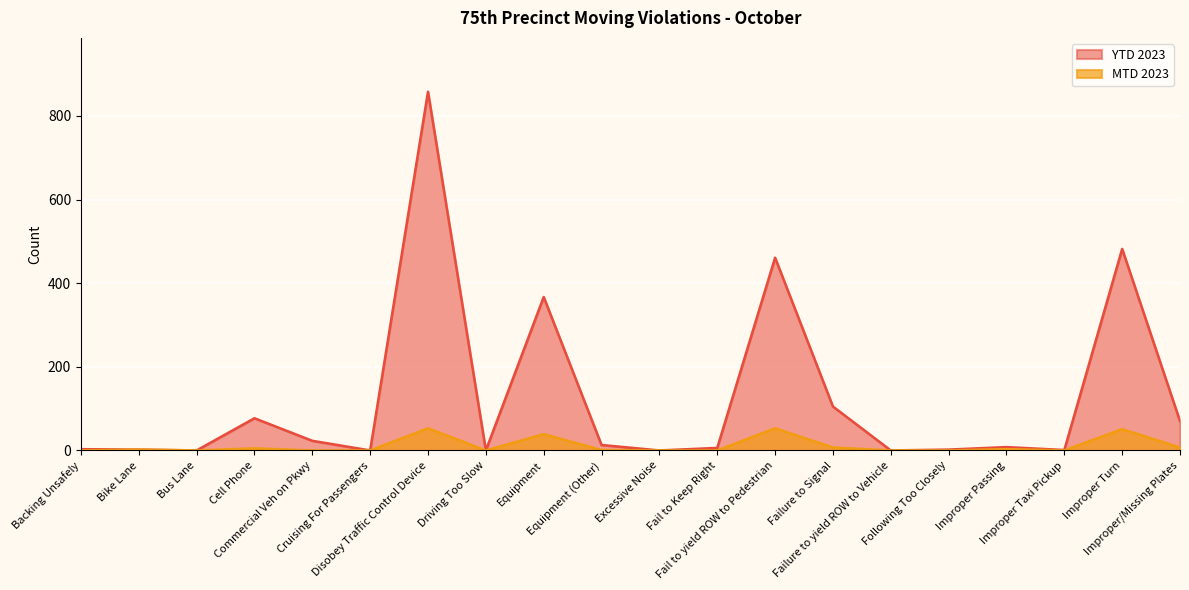

What is the difference between the maximum and second lowest values in the MTD 2023 series?

53